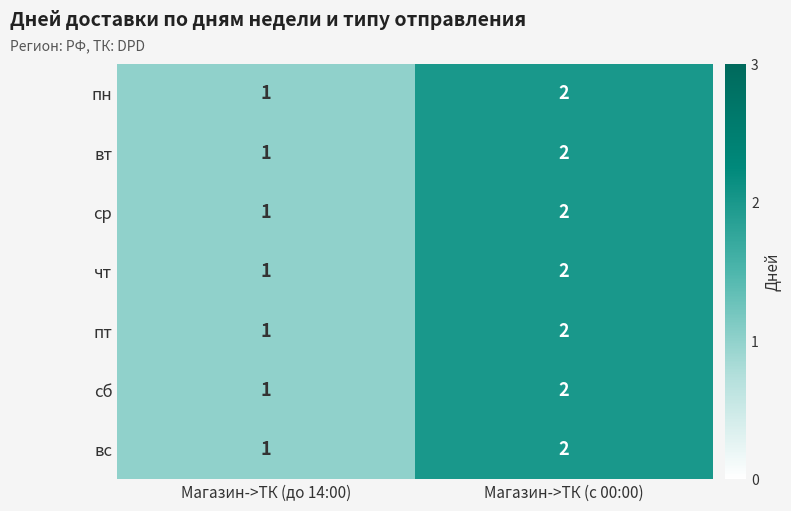

Rank the categories by ср value from lowest to highest.

Магазин->ТК (до 14:00), Магазин->ТК (с 00:00)